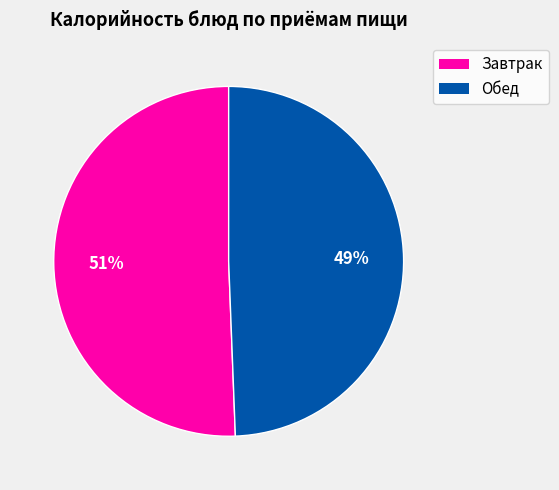

Which slice is the smallest?

Обед